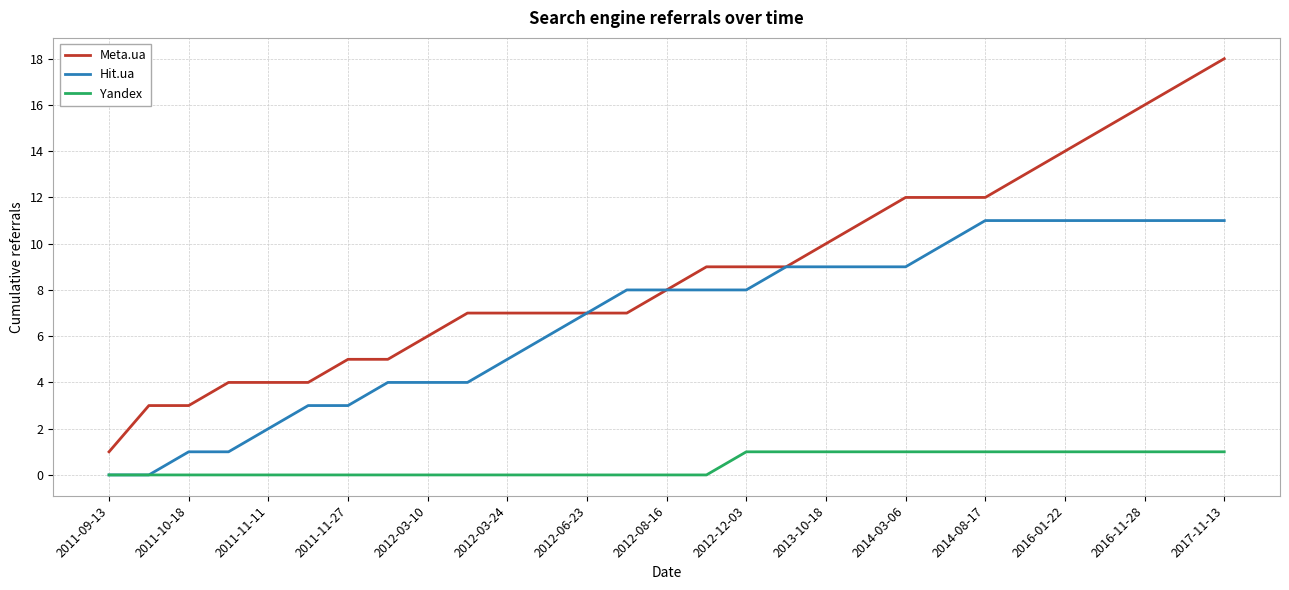

What is the maximum value for Meta.ua?

18